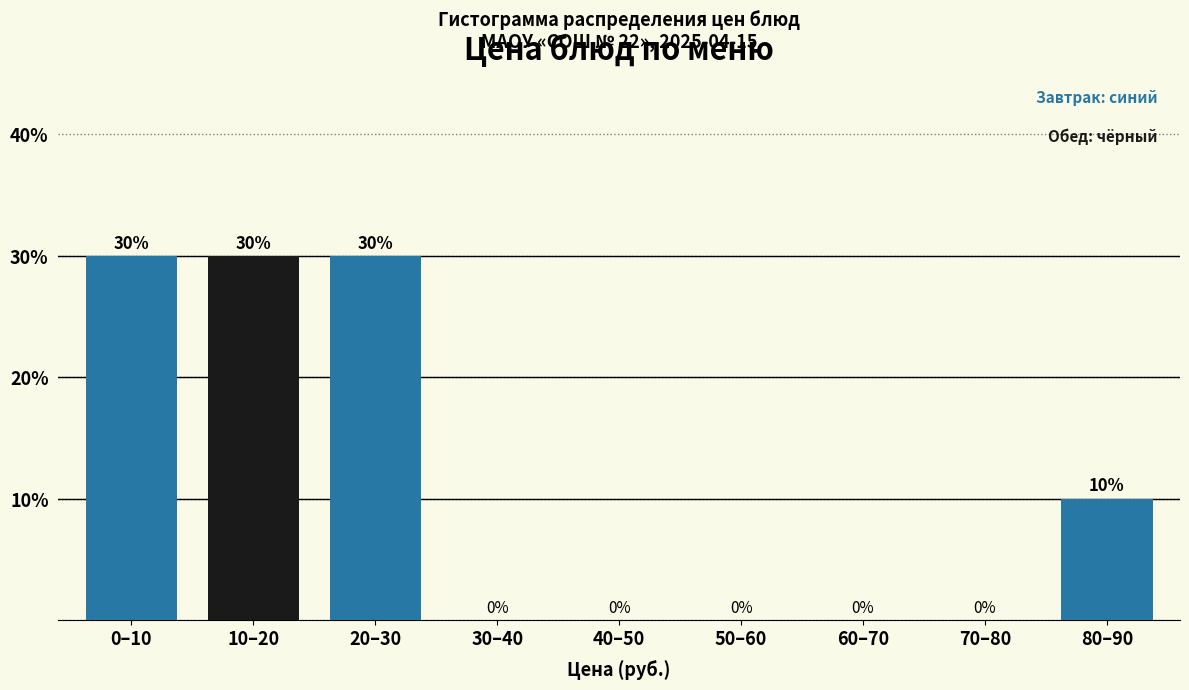

Reading left to right, list all the values displayed in this chart.

0–10=30	10–20=30	20–30=30	30–40=0	40–50=0	50–60=0	60–70=0	70–80=0	80–90=10